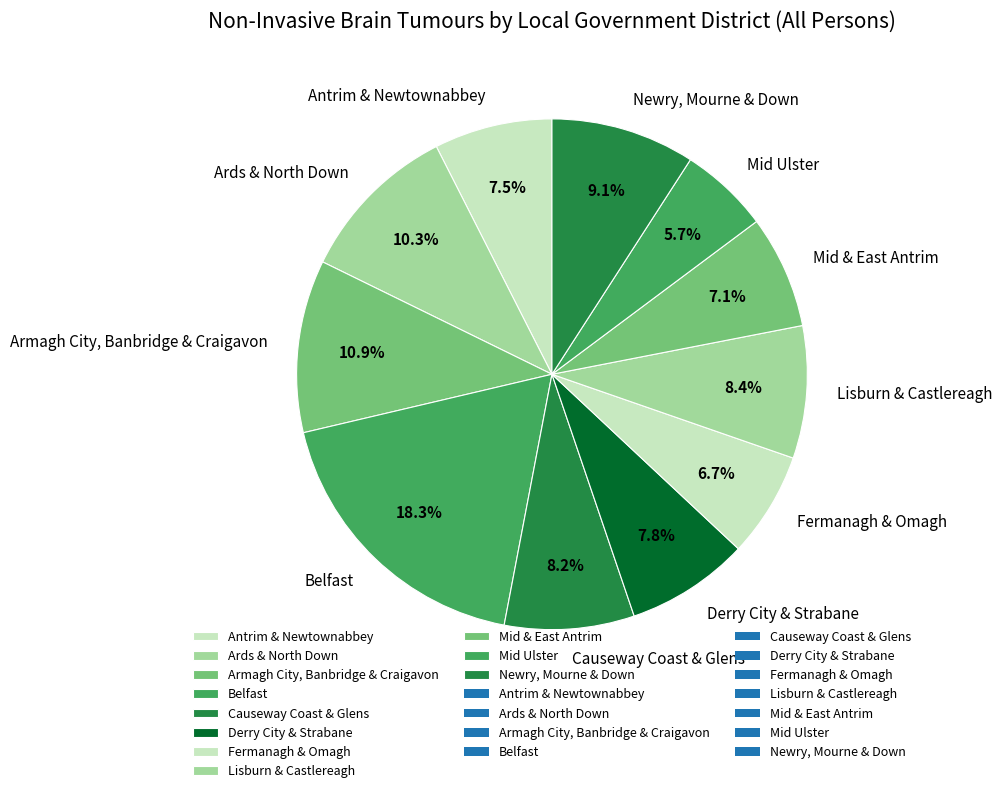

To the nearest percent, what portion does Derry City & Strabane represent?

8%